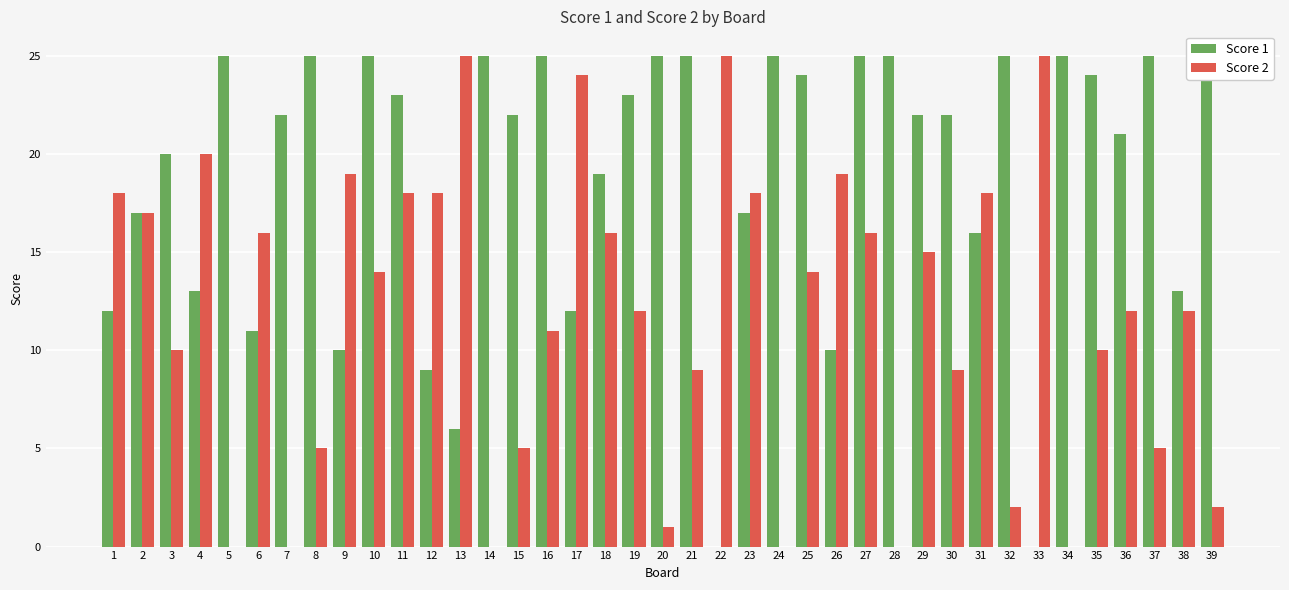

List the series in order of their peak value, highest first.

Score 1, Score 2